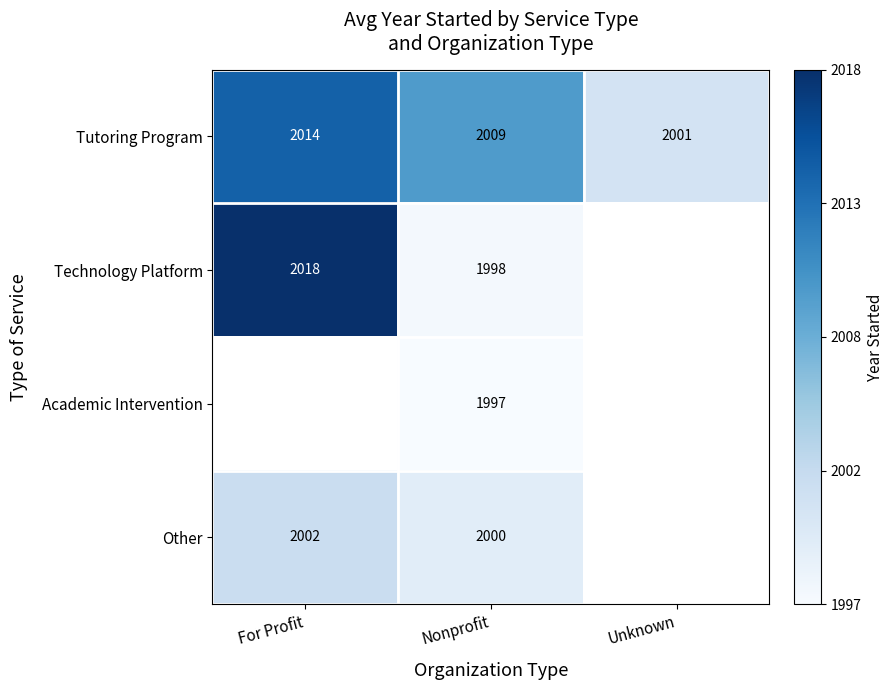

At which label does Tutoring Program first exceed 2009?

For Profit